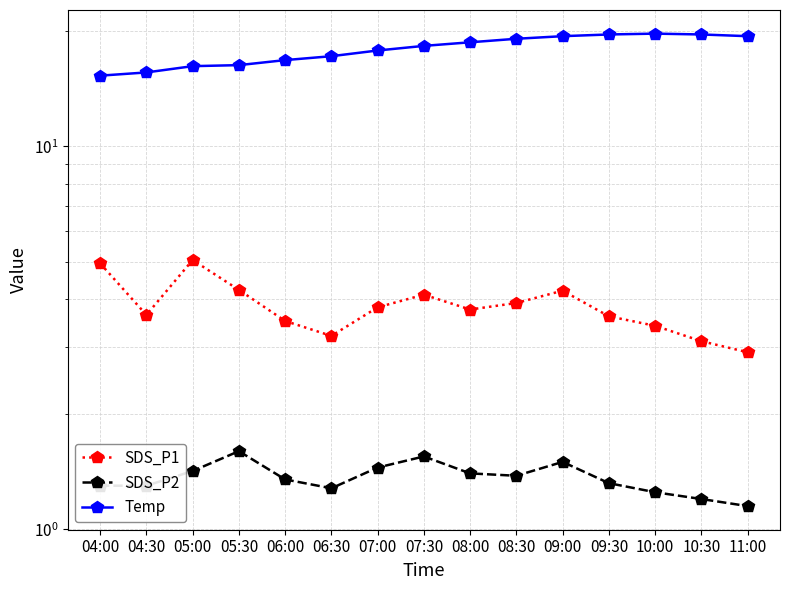

What is the difference between the SDS_P1 values at 08:30 and 04:30?

0.3